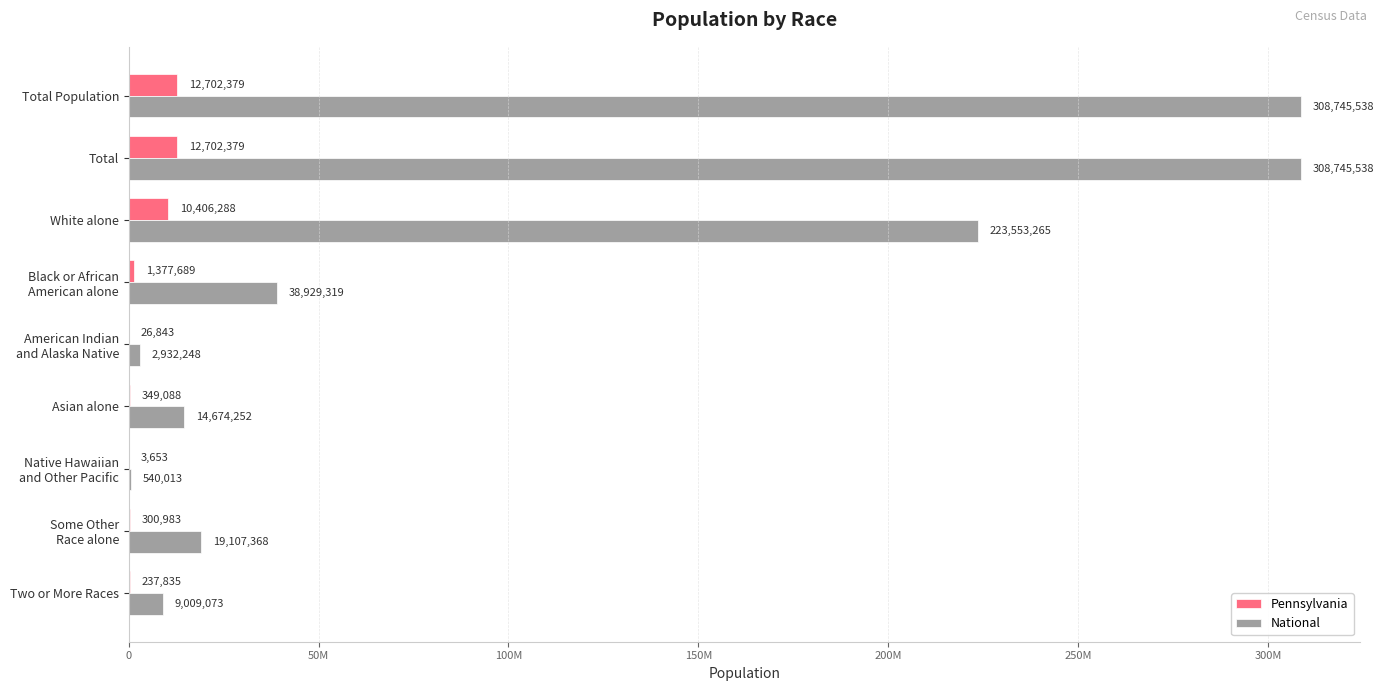

Reading left to right, what are all the values shown in this chart?

Pennsylvania: 12702379	12702379	10406288	1377689	26843	349088	3653	300983	237835
National: 308745538	308745538	223553265	38929319	2932248	14674252	540013	19107368	9009073